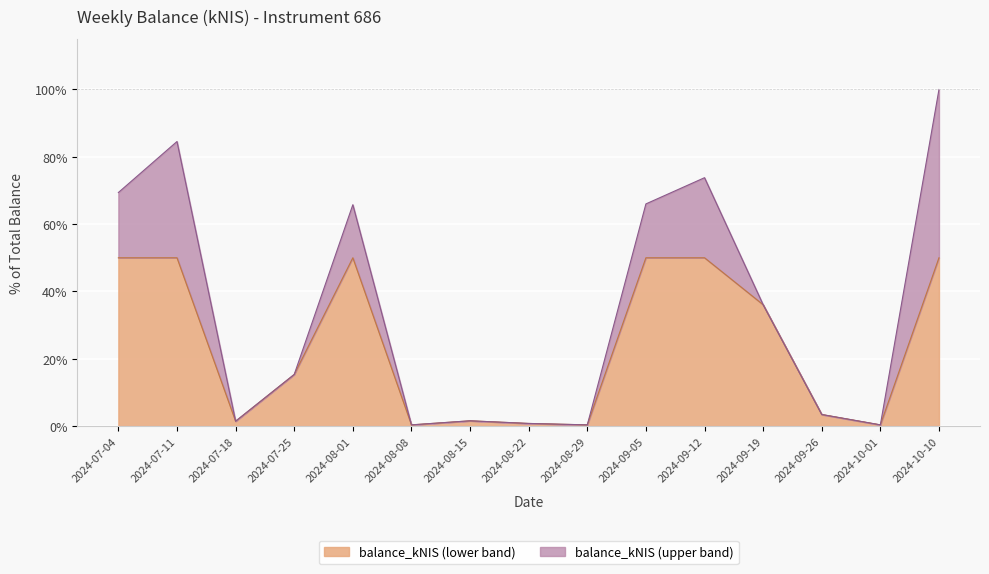

Reading right to left, what are all the values shown in this chart?

2024-10-10=100.0	2024-10-01=0.4	2024-09-26=3.4	2024-09-19=36.1	2024-09-12=73.8	2024-09-05=66.0	2024-08-29=0.4	2024-08-22=0.8	2024-08-15=1.6	2024-08-08=0.4	2024-08-01=65.8	2024-07-25=15.3	2024-07-18=1.4	2024-07-11=84.5	2024-07-04=69.4